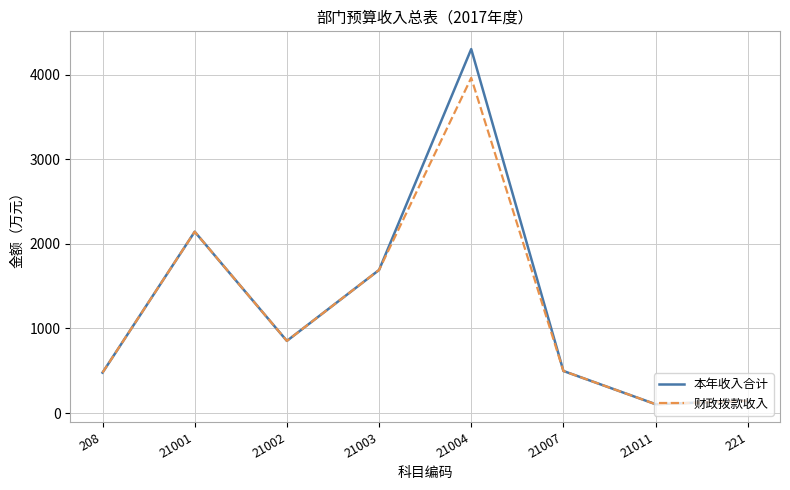

What is the highest value of the 本年收入合计 series?

4302.4